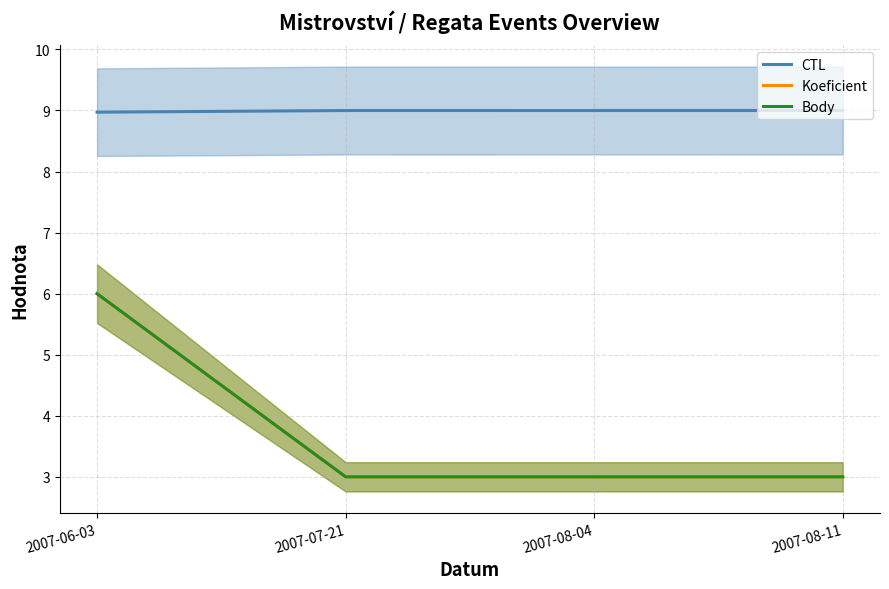

Rank the series by their maximum value, from lowest to highest.

Koeficient, Body, CTL